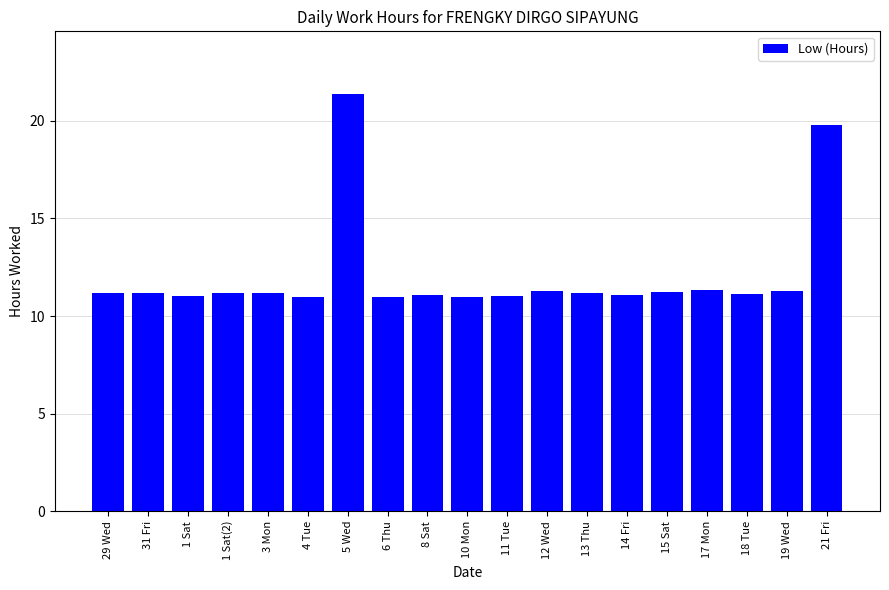

What is the smallest value displayed?

11.0